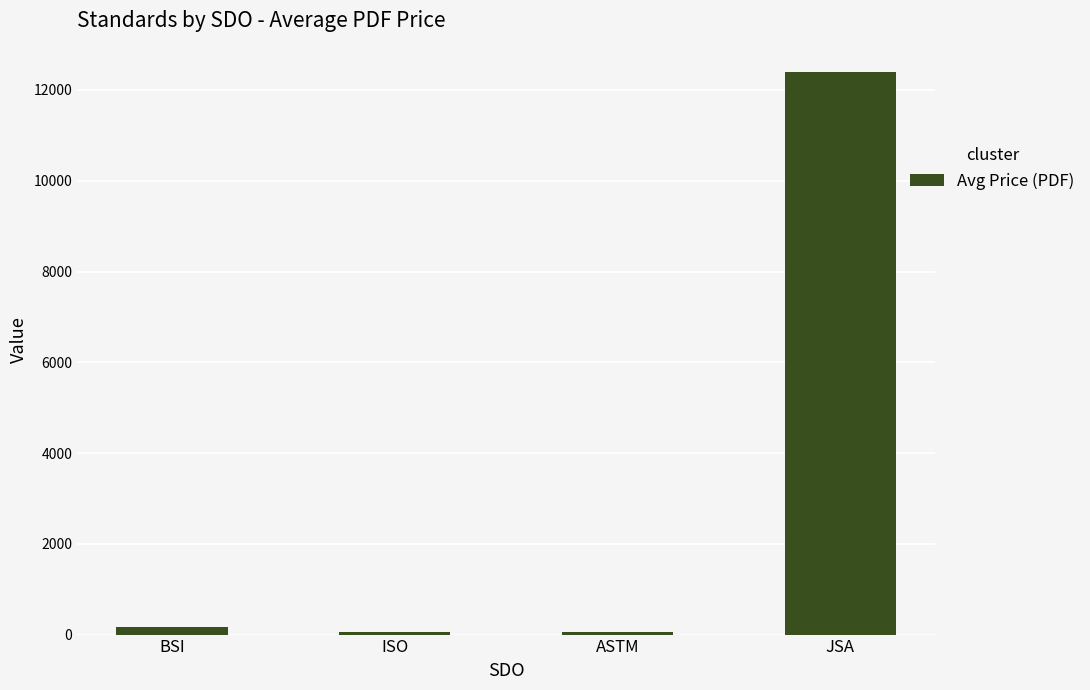

What is the label of the 3rd bar from the left?

ASTM